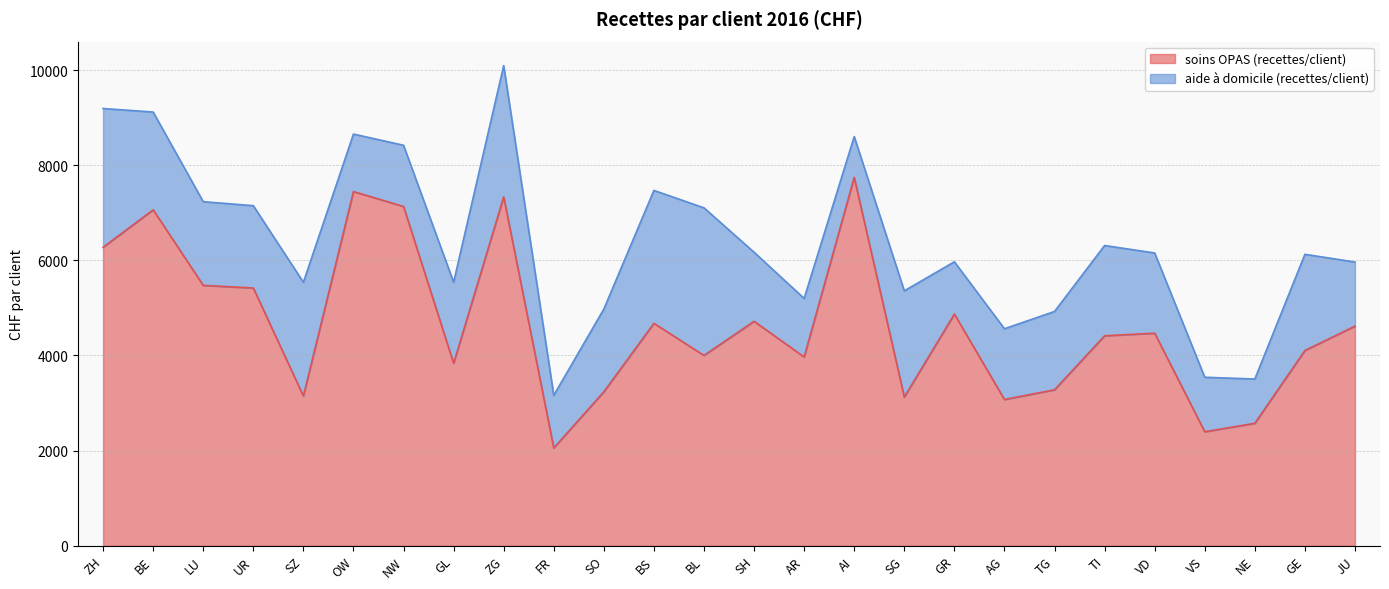

What is the value of the 15th point from the left?

3968.8